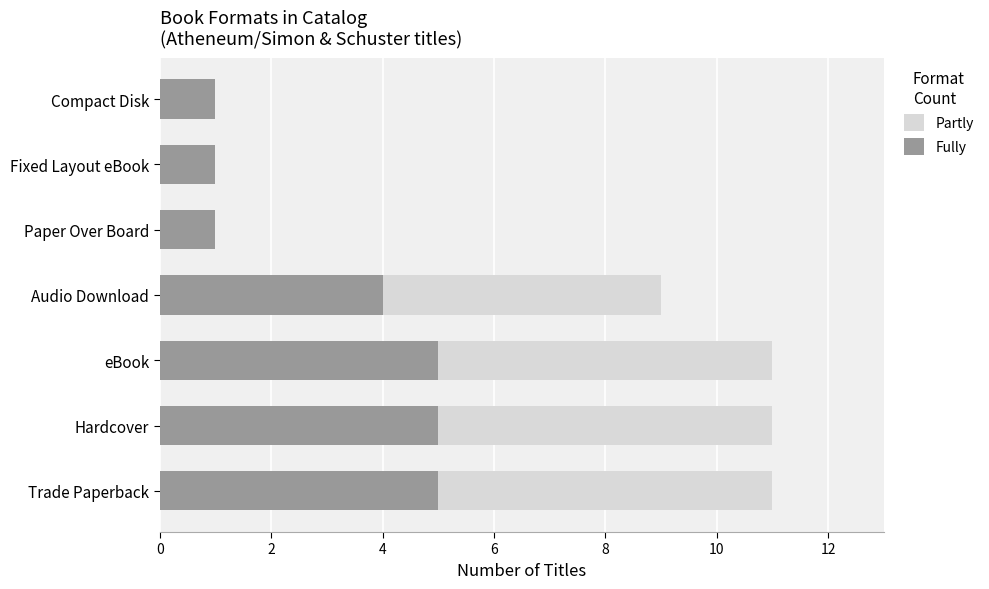

Which series has the largest range (max minus min)?

Partly